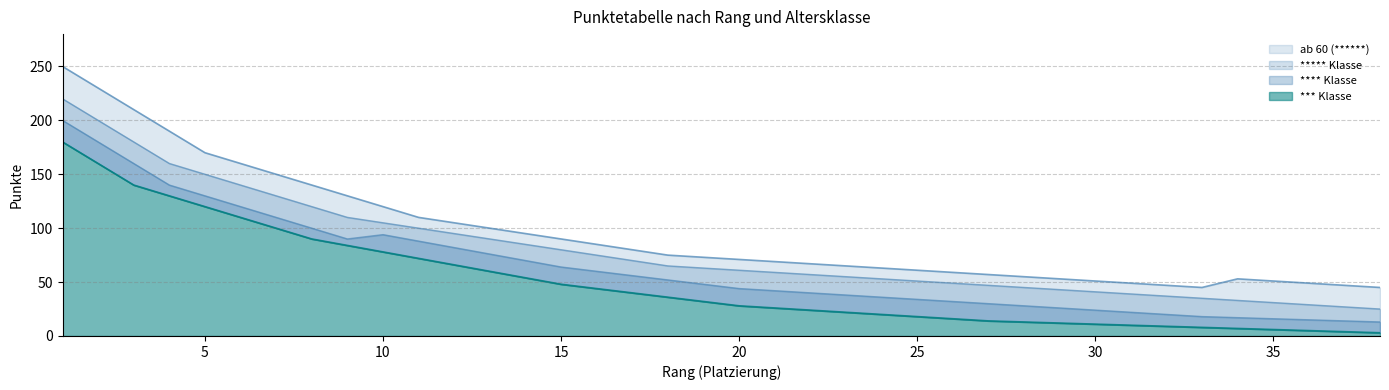

At which label does ab 60 (******) first exceed 73?

1